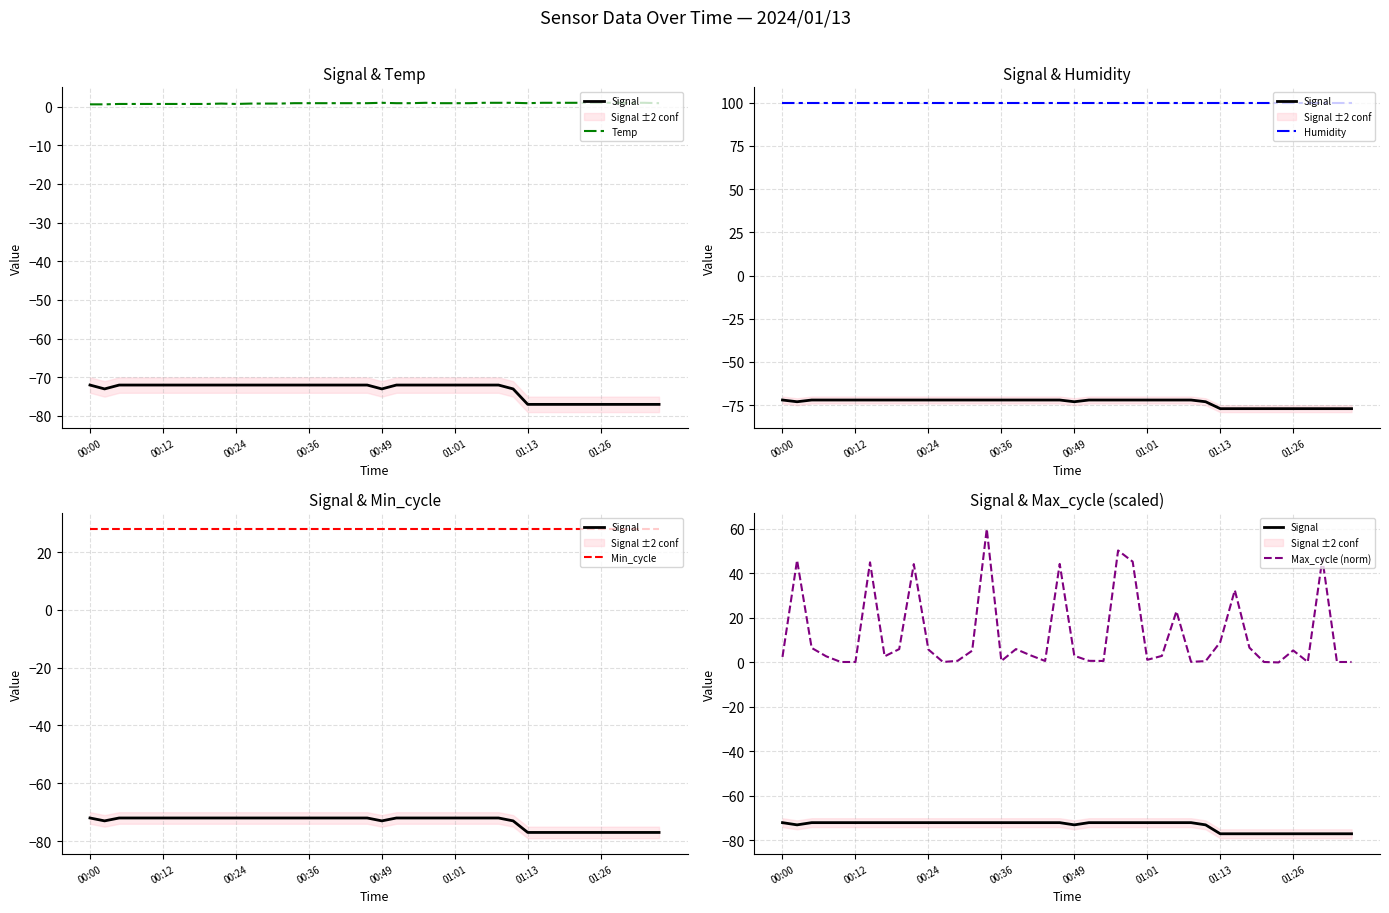

Reading right to left, transcribe all the data shown in this chart.

Signal: -77.0	-77.0	-77.0	-77.0	-77.0	-77.0	-77.0	-77.0	-77.0	-77.0	-73.0	-72.0	-72.0	-72.0	-72.0	-72.0	-72.0	-72.0	-72.0	-73.0	-72.0	-72.0	-72.0	-72.0	-72.0	-72.0	-72.0	-72.0	-72.0	-72.0	-72.0	-72.0	-72.0	-72.0	-72.0	-72.0	-72.0	-72.0	-73.0	-72.0
Temp: 0.9	1.0	1.0	1.0	1.0	1.0	1.0	1.0	1.0	0.9	1.0	1.0	1.0	0.9	0.9	0.9	1.0	0.9	0.9	1.0	0.9	0.9	0.9	0.9	0.9	0.9	0.8	0.8	0.8	0.7	0.8	0.7	0.7	0.7	0.7	0.7	0.7	0.7	0.6	0.6
Humidity: 100.0	100.0	100.0	100.0	100.0	100.0	100.0	100.0	100.0	100.0	100.0	100.0	100.0	100.0	100.0	100.0	100.0	100.0	100.0	100.0	100.0	100.0	100.0	100.0	100.0	100.0	100.0	100.0	100.0	100.0	100.0	100.0	100.0	100.0	100.0	100.0	100.0	100.0	100.0	100.0
Min_cycle: 28.0	28.0	28.0	28.0	28.0	28.0	28.0	28.0	28.0	28.0	28.0	28.0	28.0	28.0	28.0	28.0	28.0	28.0	28.0	28.0	28.0	28.0	28.0	28.0	28.0	28.0	28.0	28.0	28.0	28.0	28.0	28.0	28.0	28.0	28.0	28.0	28.0	28.0	28.0	28.0
Max_cycle (norm): 0.2	0.2	46.6	0.2	5.4	0.0	0.2	6.6	32.5	9.1	0.6	0.3	23.0	2.9	1.2	45.3	50.3	0.7	0.7	3.0	44.3	0.7	3.2	6.0	0.7	60.0	5.3	0.7	0.2	5.8	44.2	6.0	2.7	45.0	0.2	0.2	2.7	6.5	45.9	2.5